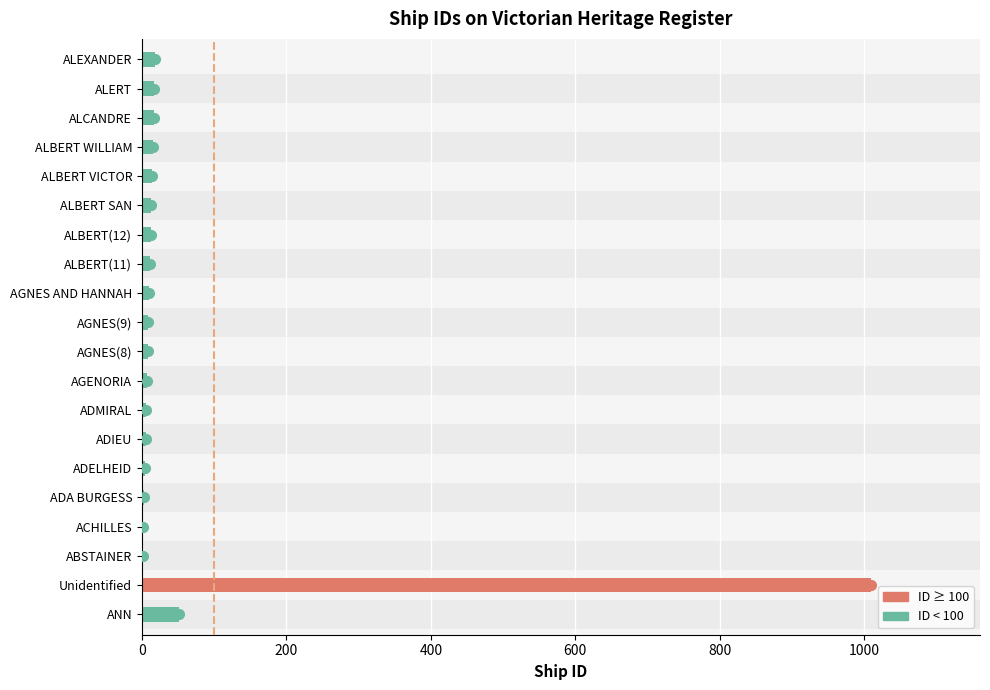

Between ALCANDRE and ALEXANDER, which is larger?

ALEXANDER